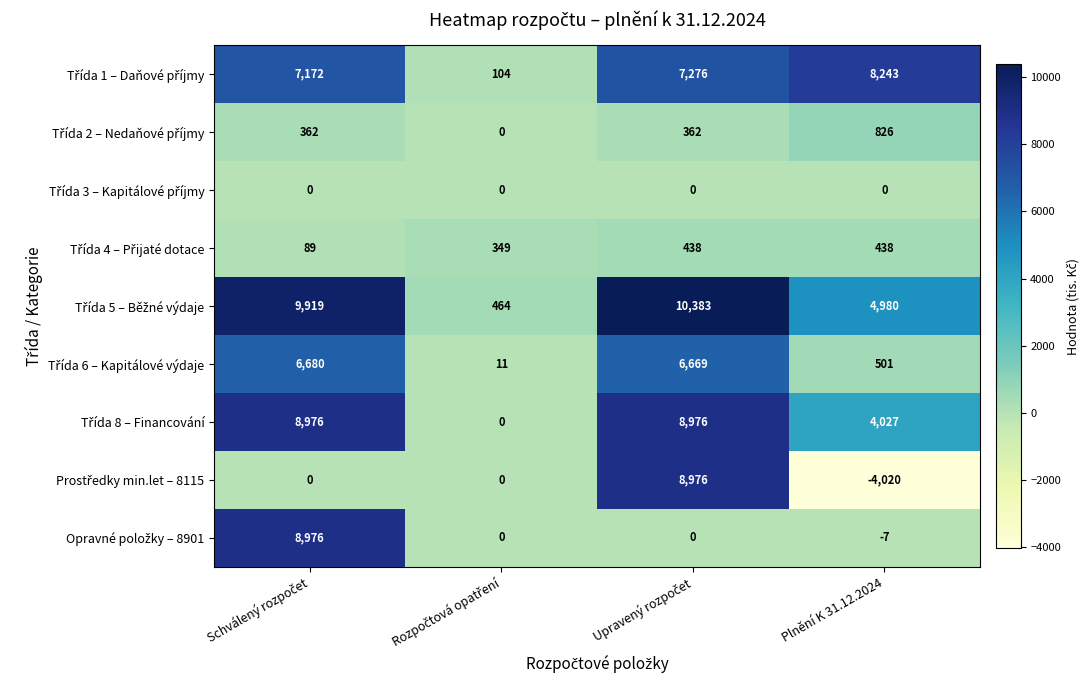

What is the greatest value displayed?

10383